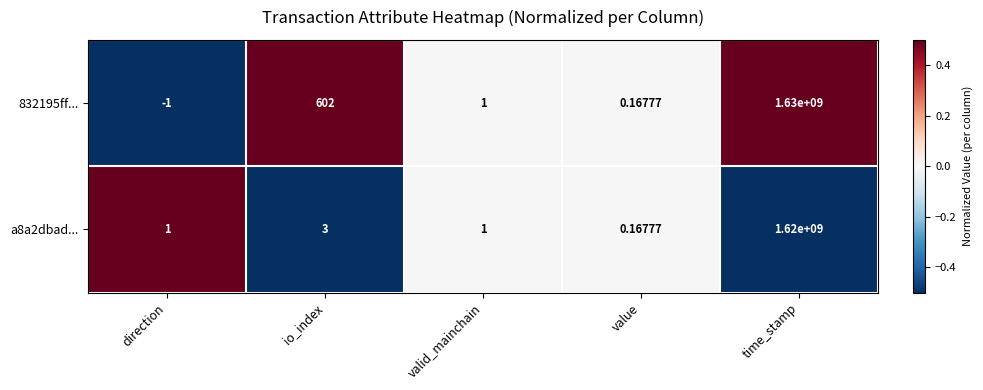

At which label does a8a2dbad... reach its peak?

time_stamp